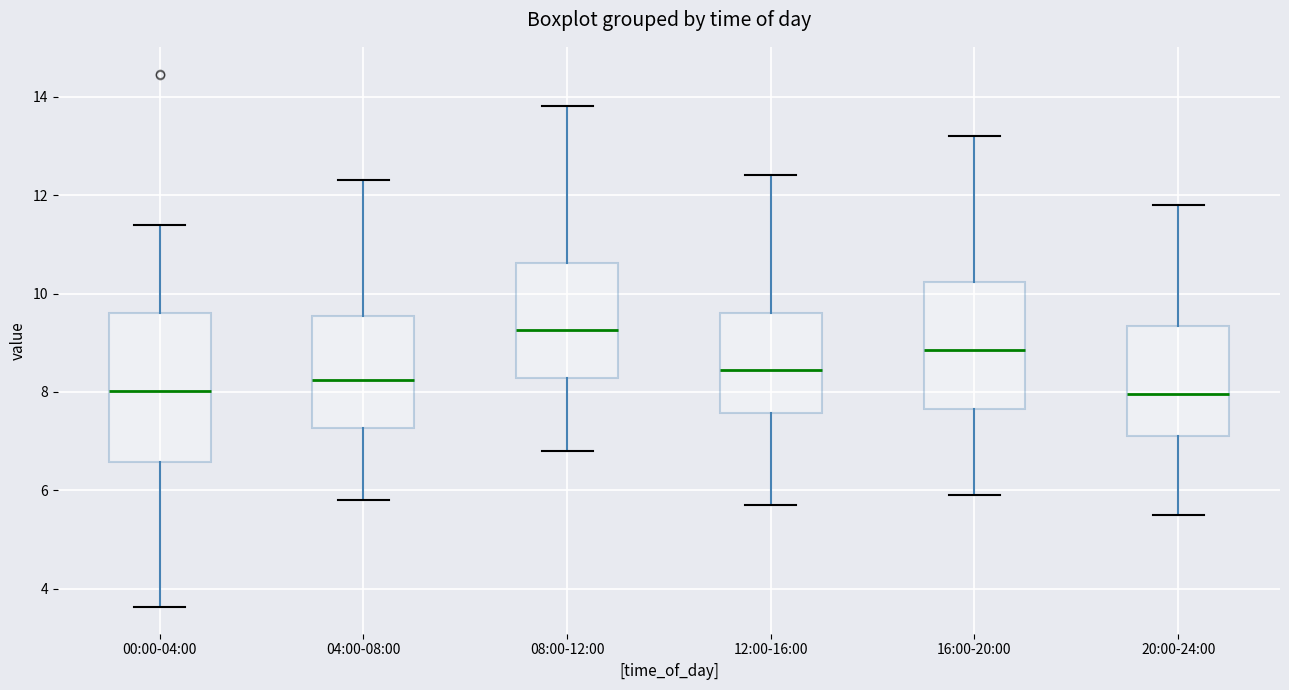

Reading left to right, read every box against the y-axis: the position of its median line, the range the box covers, and the ends of its whiskers. The values are not printed on the chart, so give them approximately, as read against the axis.

00:00-04:00: median 8.0, box 6.6 to 9.6, whiskers 3.6 to 11.4
04:00-08:00: median 8.2, box 7.2 to 9.6, whiskers 5.8 to 12.4
08:00-12:00: median 9.2, box 8.2 to 10.6, whiskers 6.8 to 13.8
12:00-16:00: median 8.4, box 7.6 to 9.6, whiskers 5.8 to 12.4
16:00-20:00: median 8.8, box 7.6 to 10.2, whiskers 6.0 to 13.2
20:00-24:00: median 8.0, box 7.2 to 9.4, whiskers 5.6 to 11.8